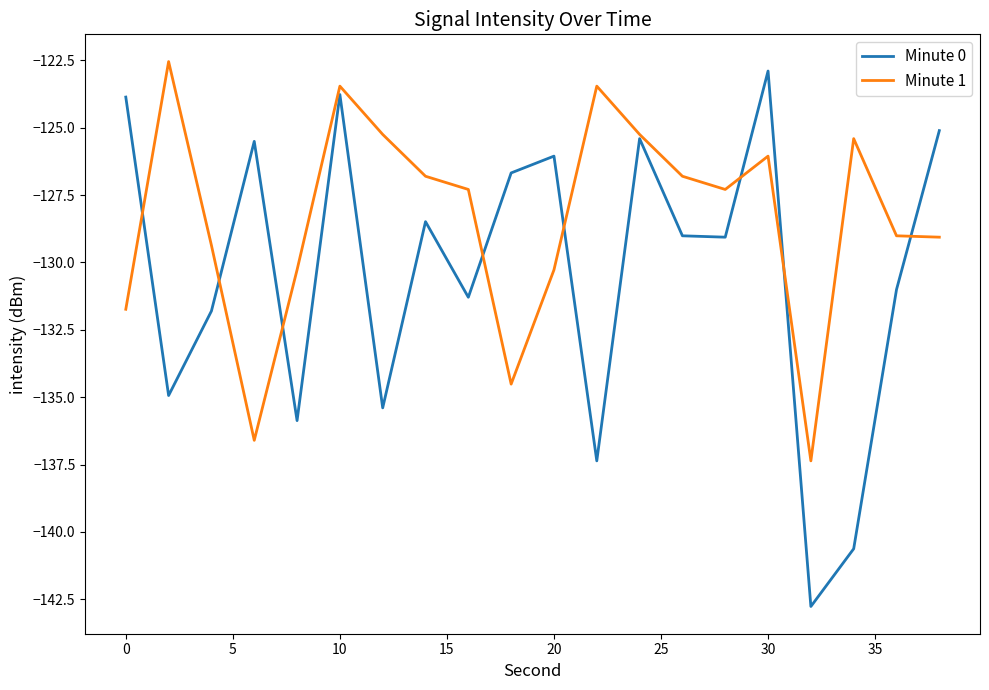

What is the lowest value of the Minute 1 series?

-137.4